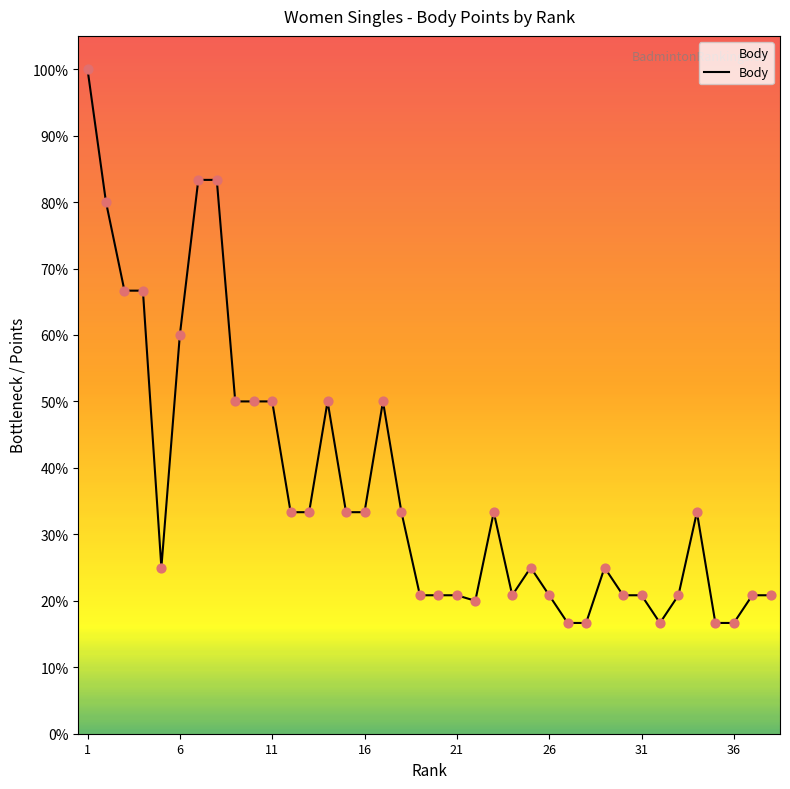

Is this an area chart (filled region under the line)?

Yes